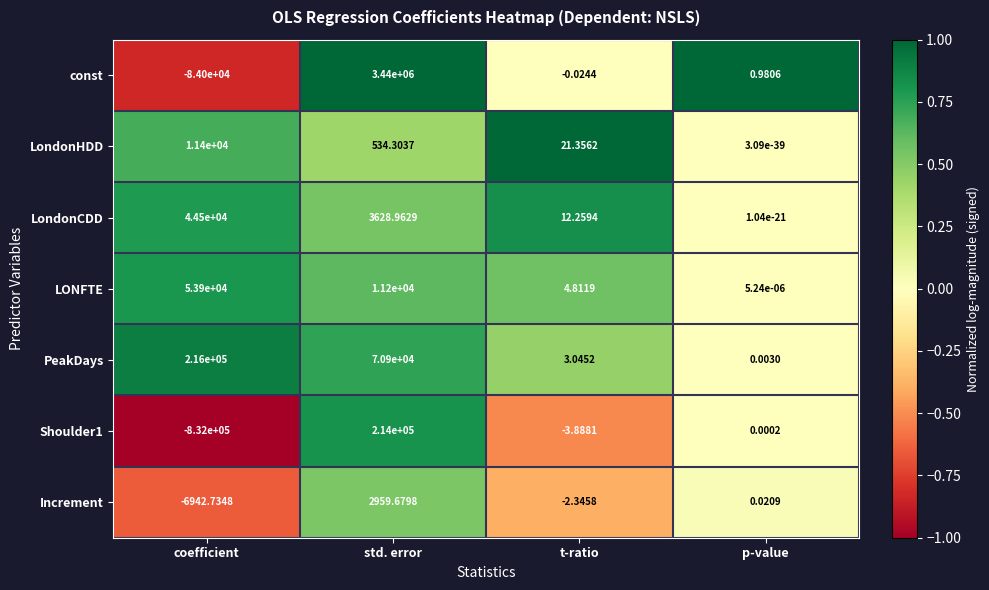

What is the total value across all series at coefficient?

-597142.7